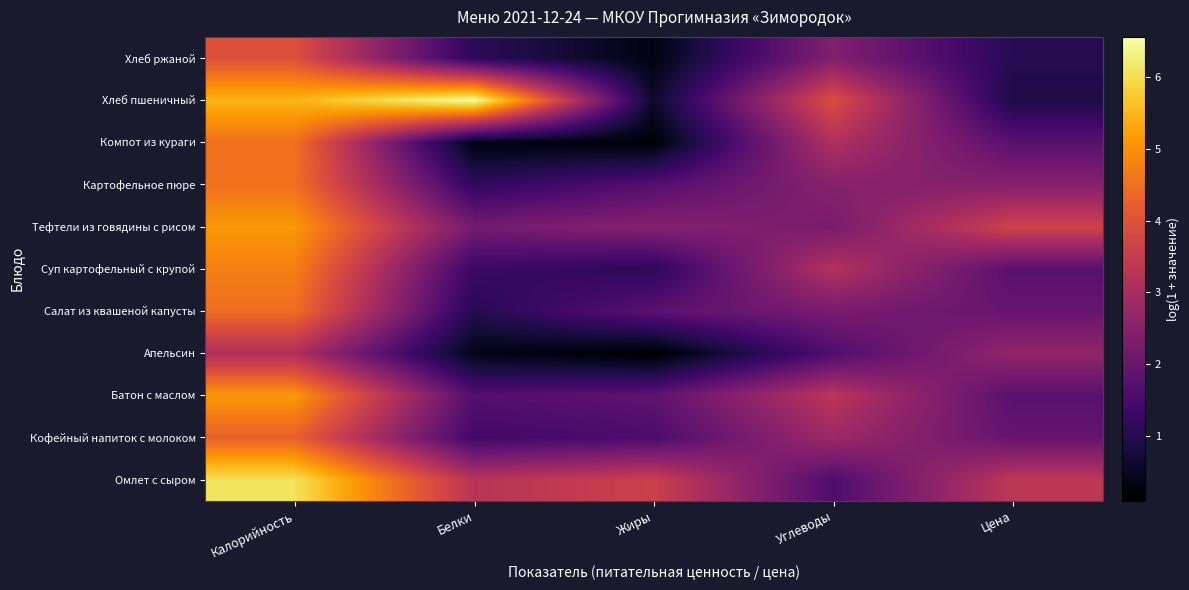

What is the minimum value shown in the chart?

0.1